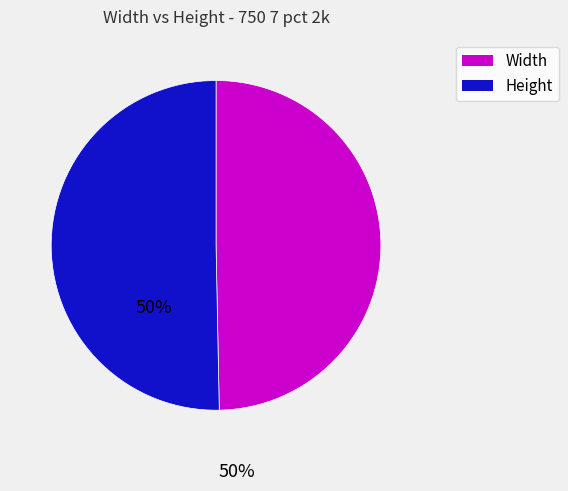

Does any single category account for the majority?

Yes